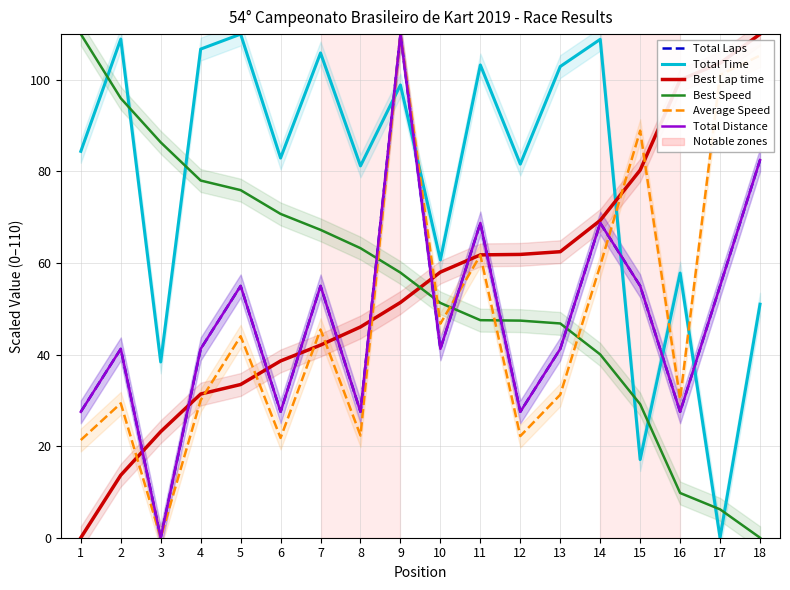

At which label does Total Laps first exceed 41?

2